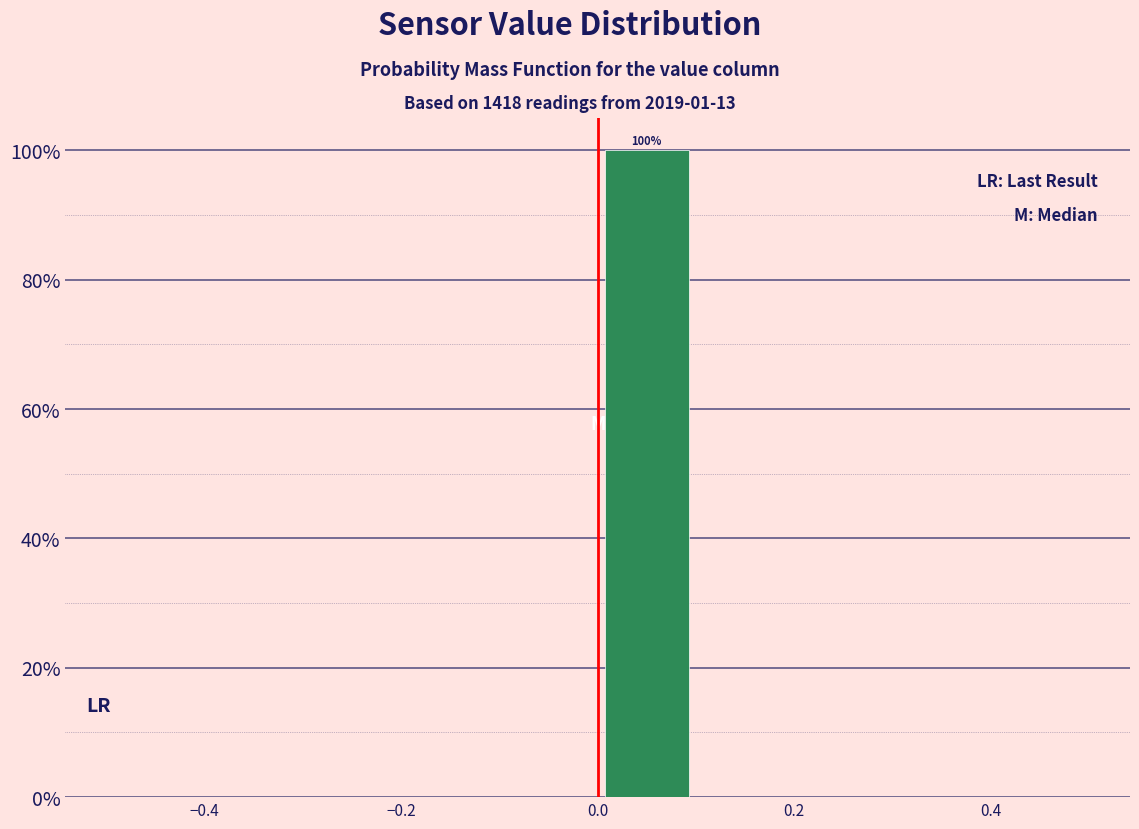

Which range on the x-axis has the tallest bar?

0.0 to 0.1